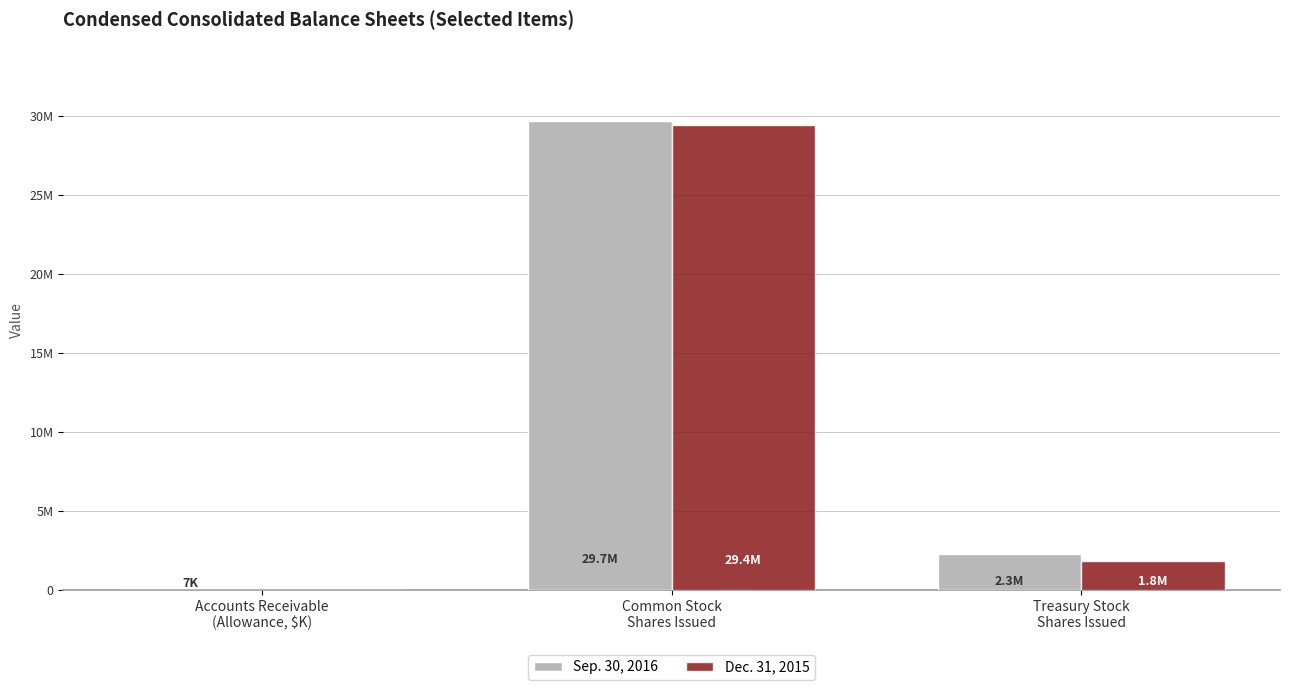

Which series changed the most between Common Stock
Shares Issued and Treasury Stock
Shares Issued?

Dec. 31, 2015